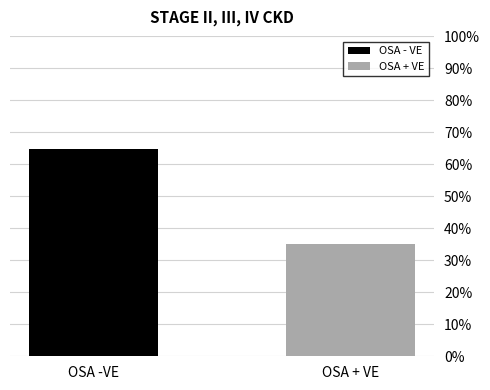

Which has a higher value, OSA -VE or OSA + VE?

OSA -VE